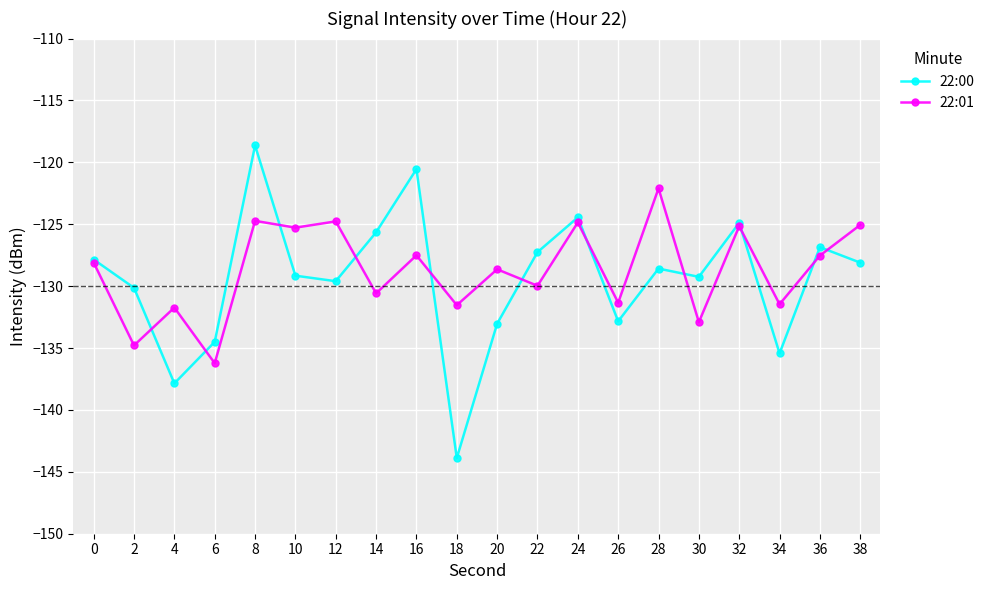

How many lines are shown in the chart?

2